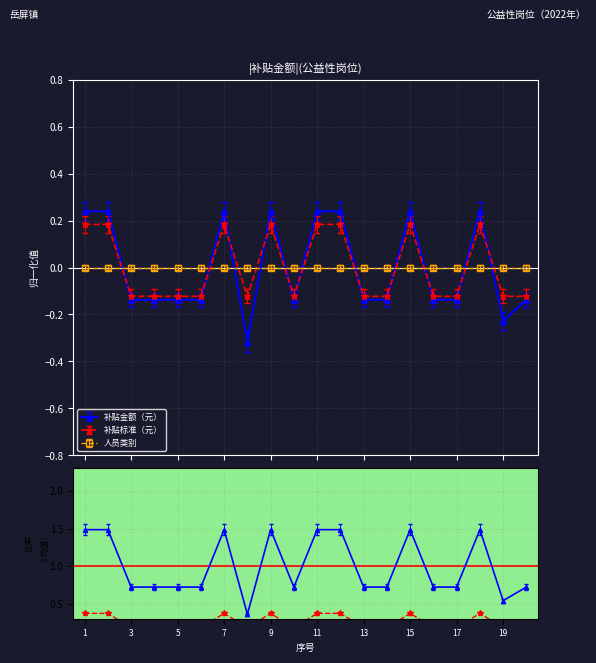

True or false: 补贴标准（元） has a value of -0.1 at 20.

False